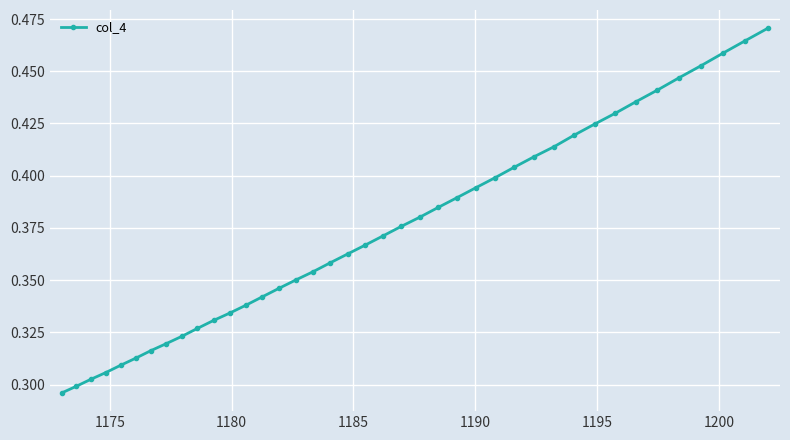

Count the values in the range 0 to 1.

40